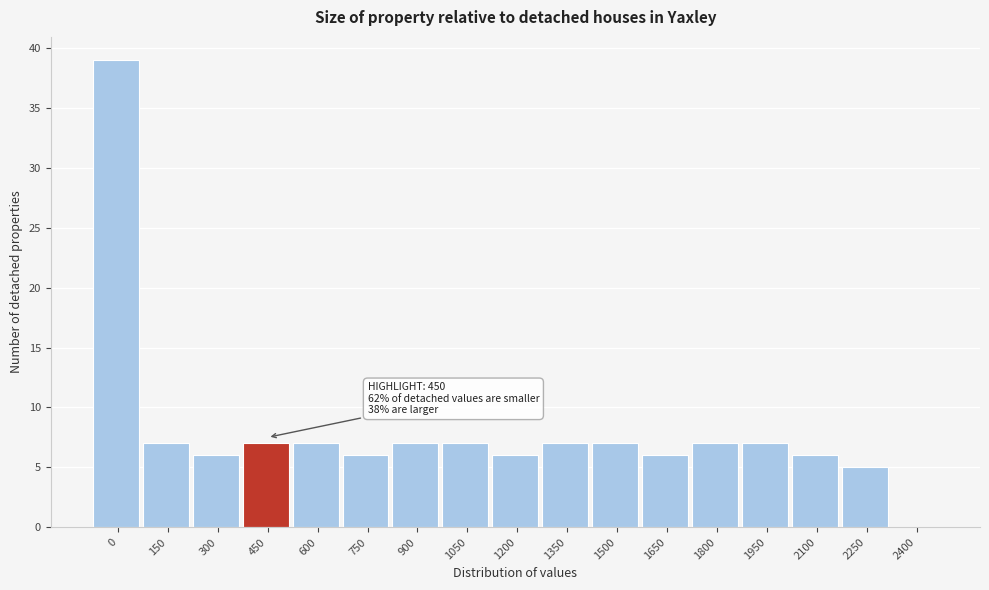

Reading right to left, list all the values displayed in this chart.

2400=0	2250=5	2100=6	1950=7	1800=7	1650=6	1500=7	1350=7	1200=6	1050=7	900=7	750=6	600=7	450=7	300=6	150=7	0=39